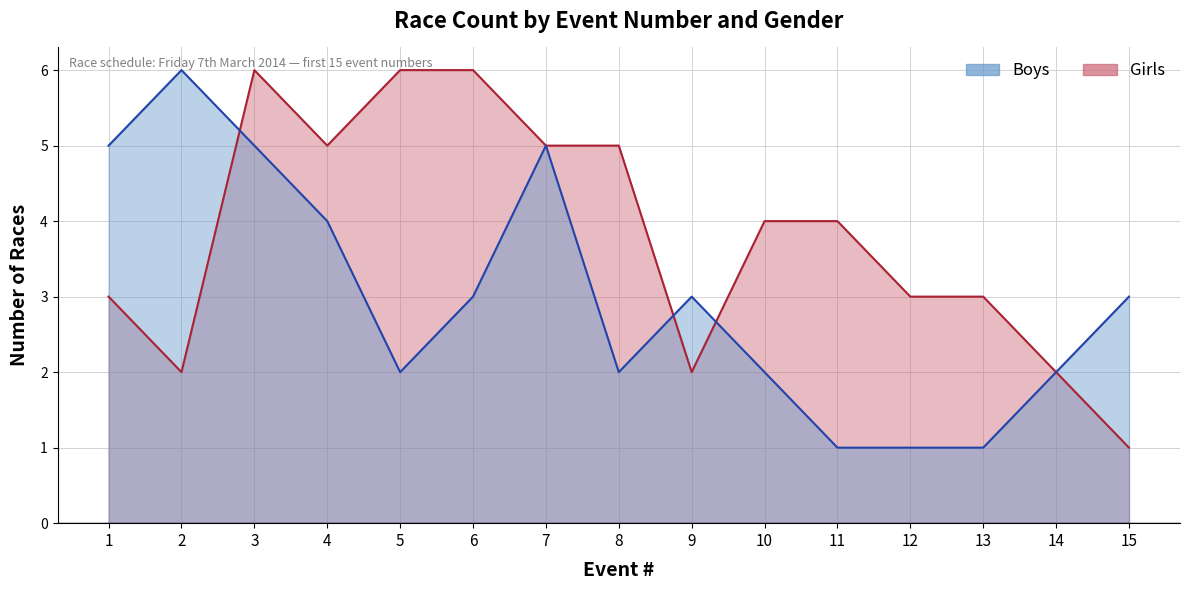

Reading left to right, list all the values displayed in this chart.

Boys: 5	6	5	4	2	3	5	2	3	2	1	1	1	2	3
Girls: 3	2	6	5	6	6	5	5	2	4	4	3	3	2	1